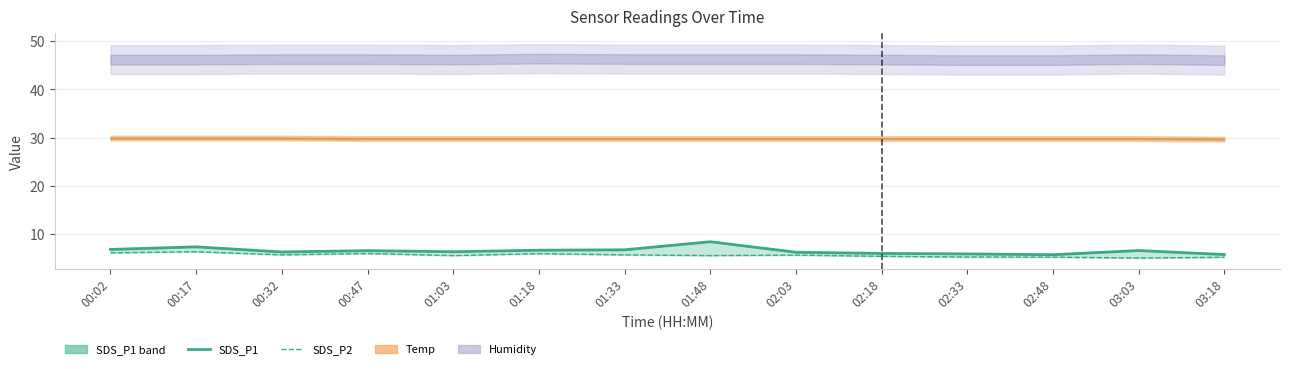

Which category has the highest value in the SDS_P1 line series?

01:48